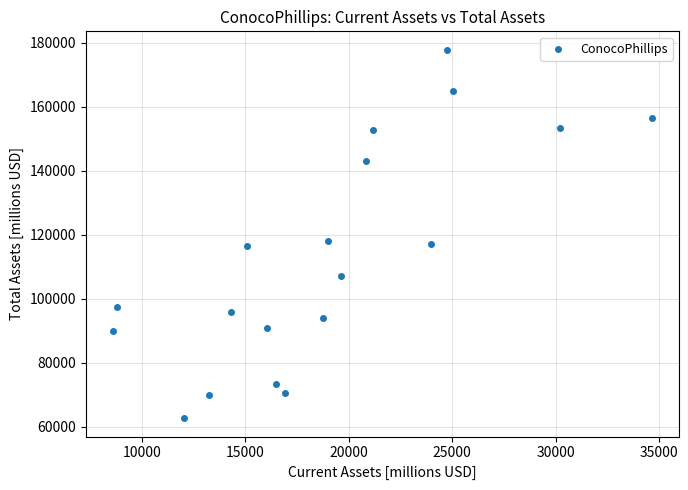

What is the range of Y values (max minus min)?

115139